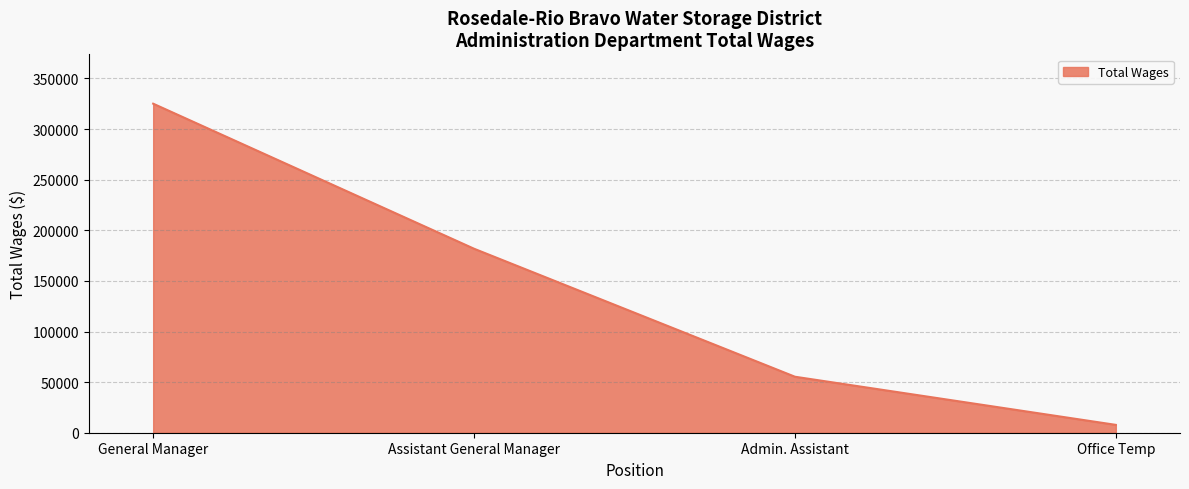

True or false: there are more than 2 points higher than both neighbors.

False